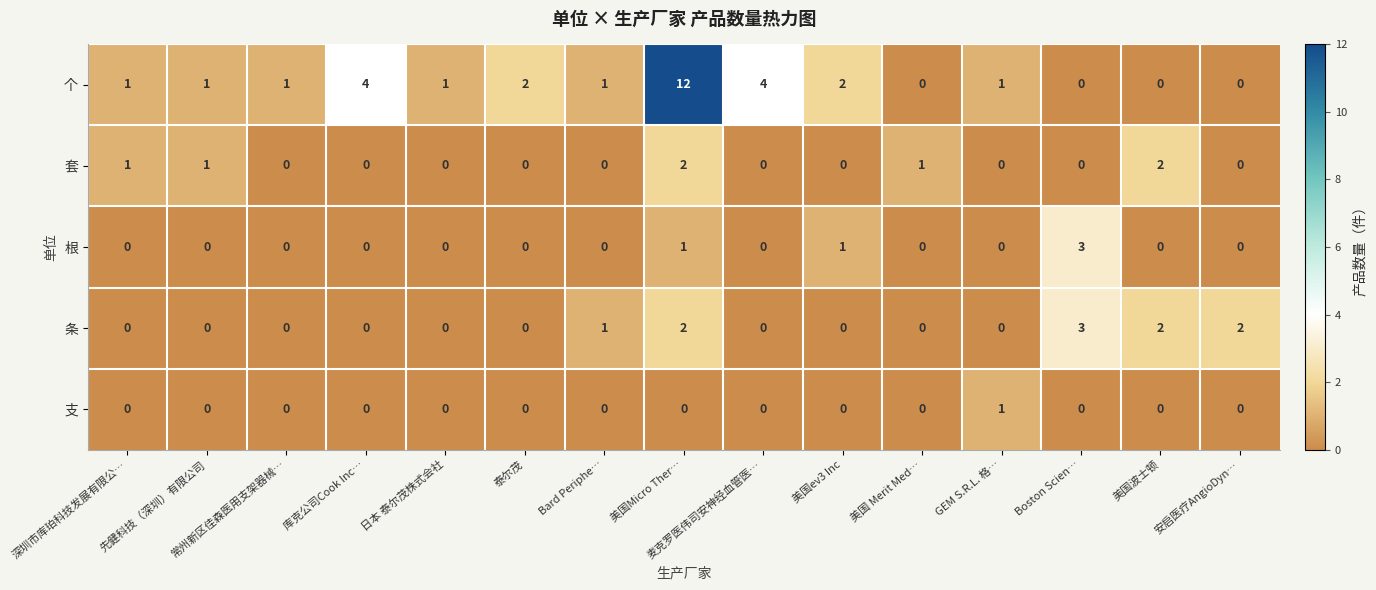

What is the total value across all series at 美国 Merit Med…?

1